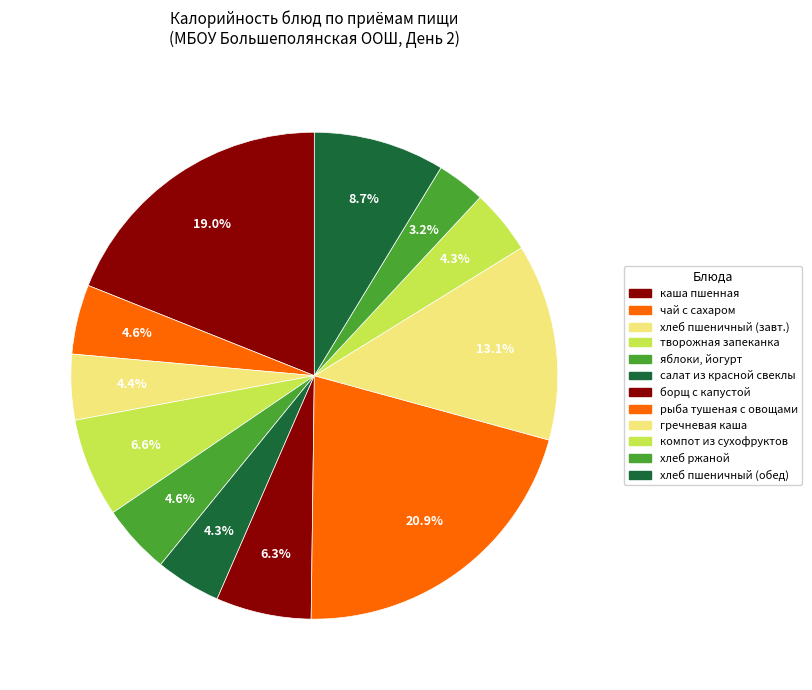

How many slices are in this pie chart?

12